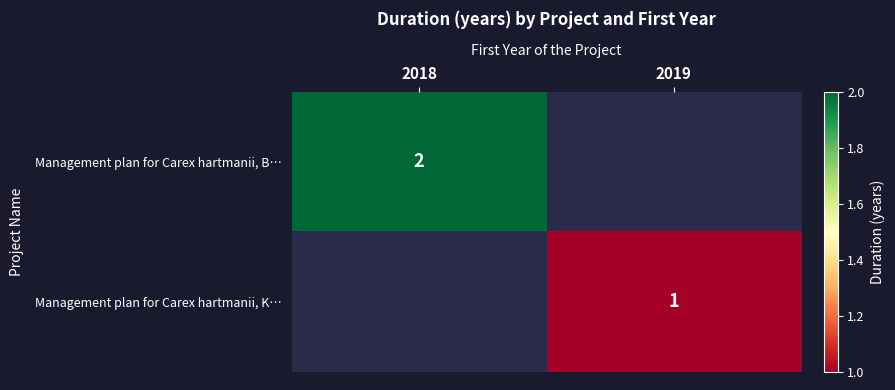

The value of Management plan for Carex hartmanii, B… at 2018 is 2. True or false?

True